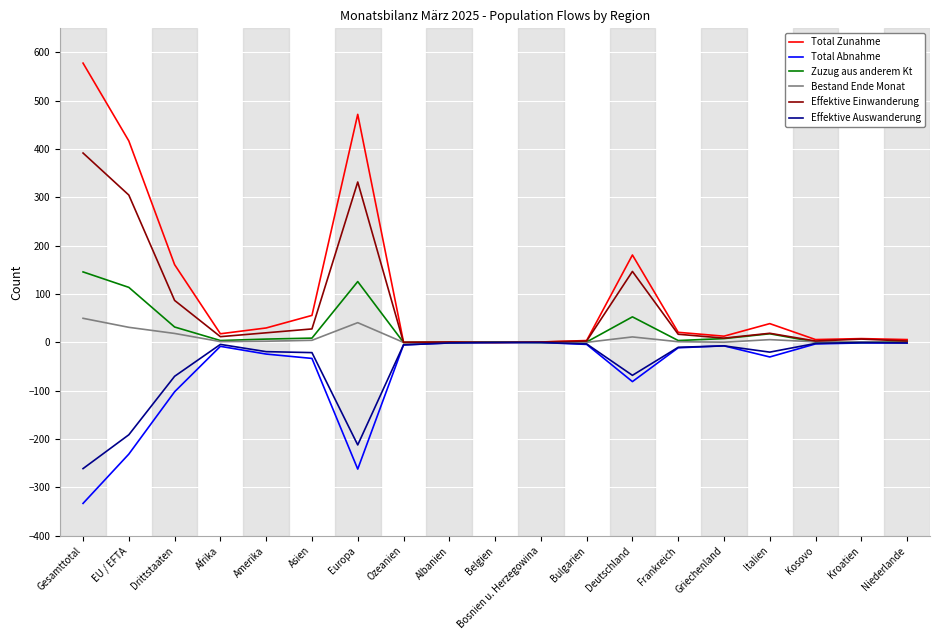

At which category is the sum across all series the highest?

Gesamttotal